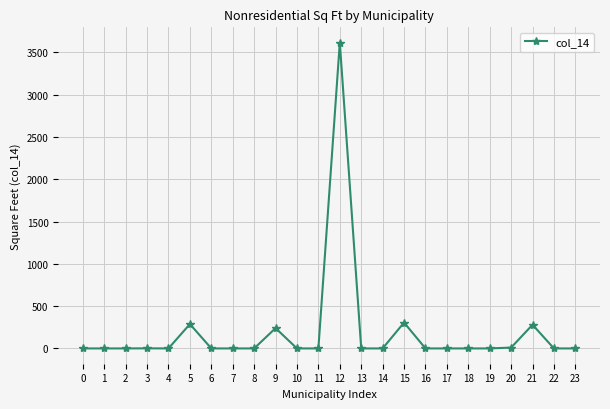

The value at 10 is -1540. True or false?

False